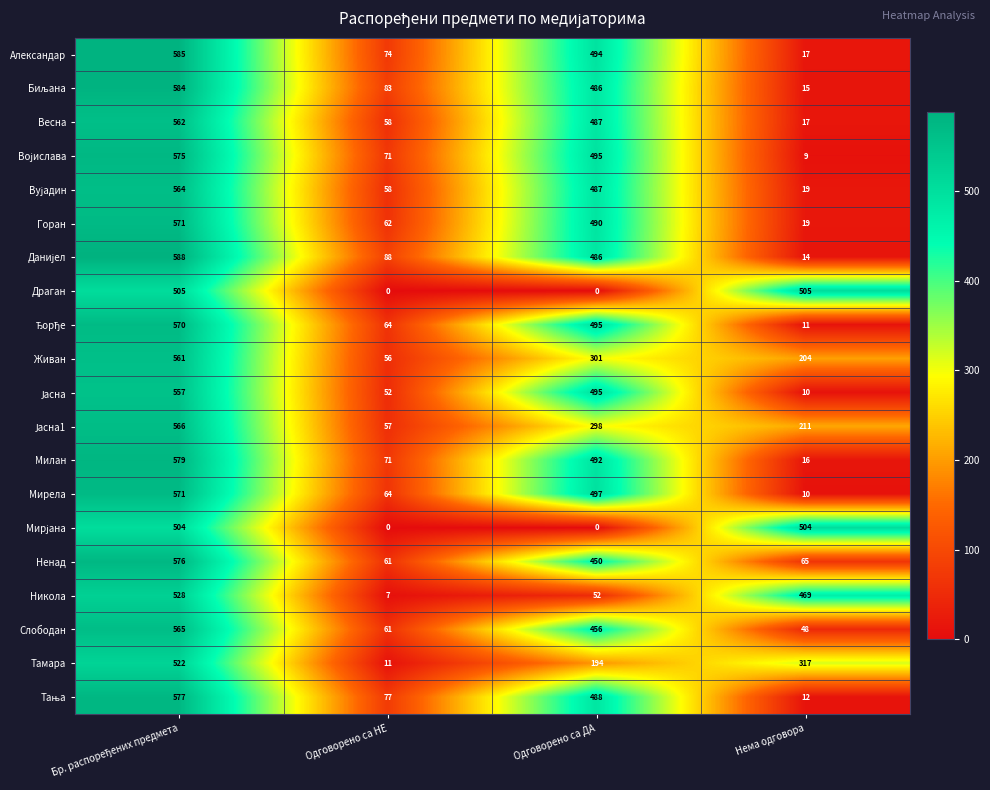

At how many categories does at least one series exceed 459?

3